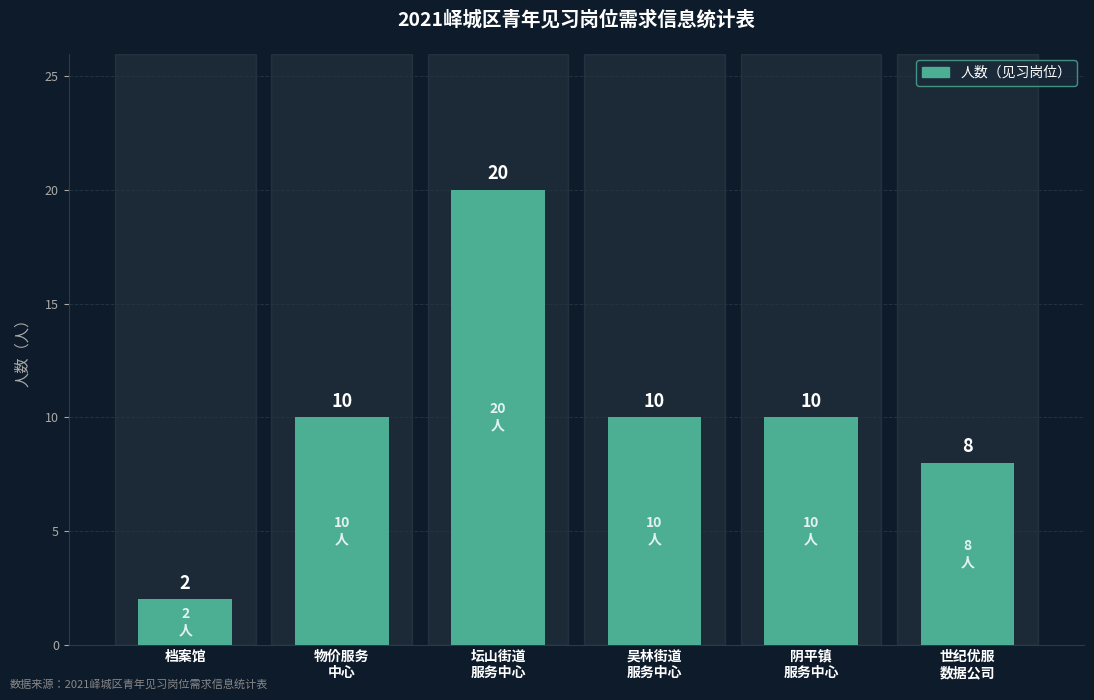

Is it true that the value at 世纪优服
数据公司 is 3?

False